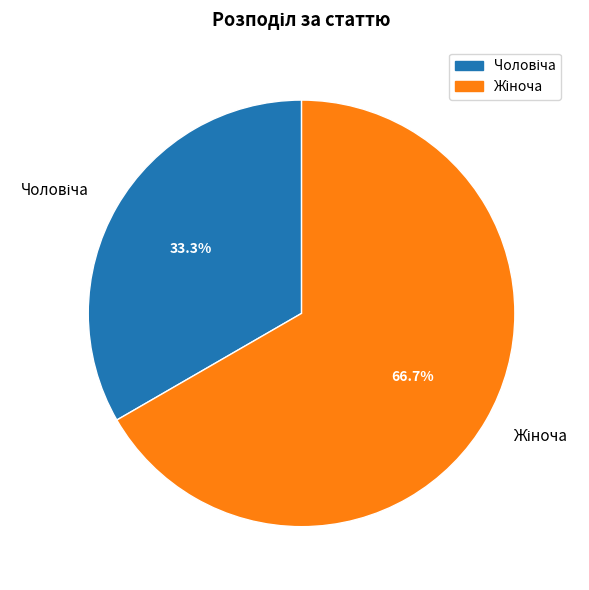

Does any single category account for the majority?

Yes